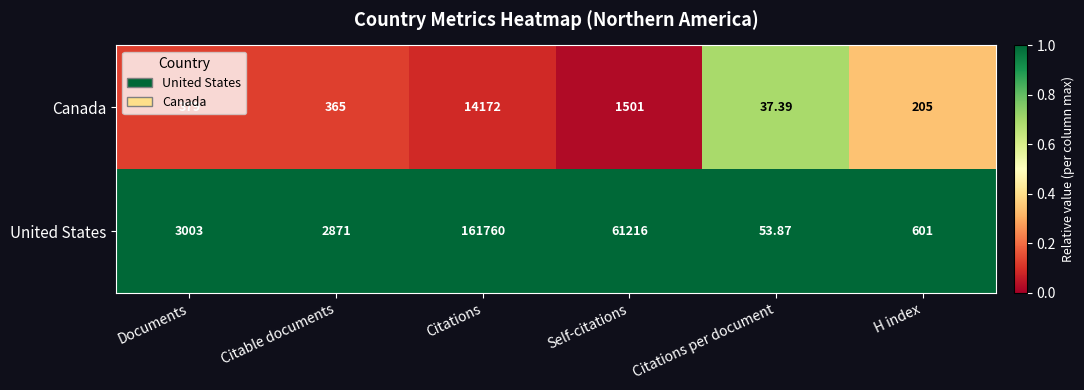

Where is United States nearest to the value 80906?

Self-citations